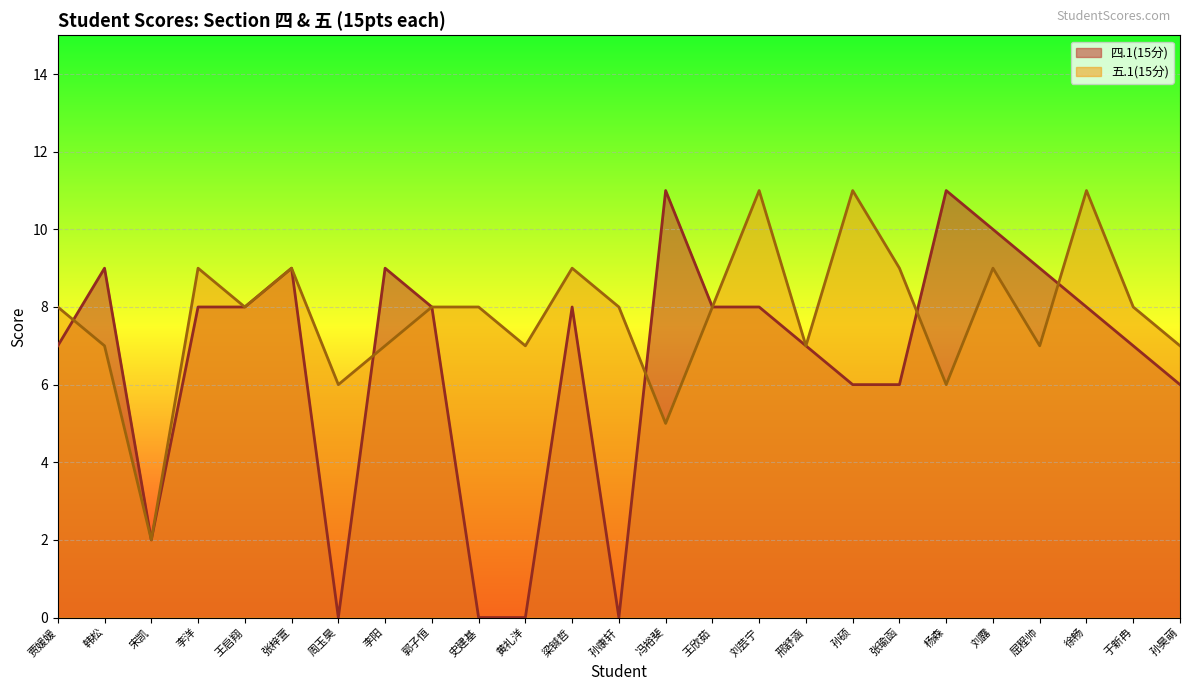

Which label corresponds to the largest value in the chart?

刘芸宁